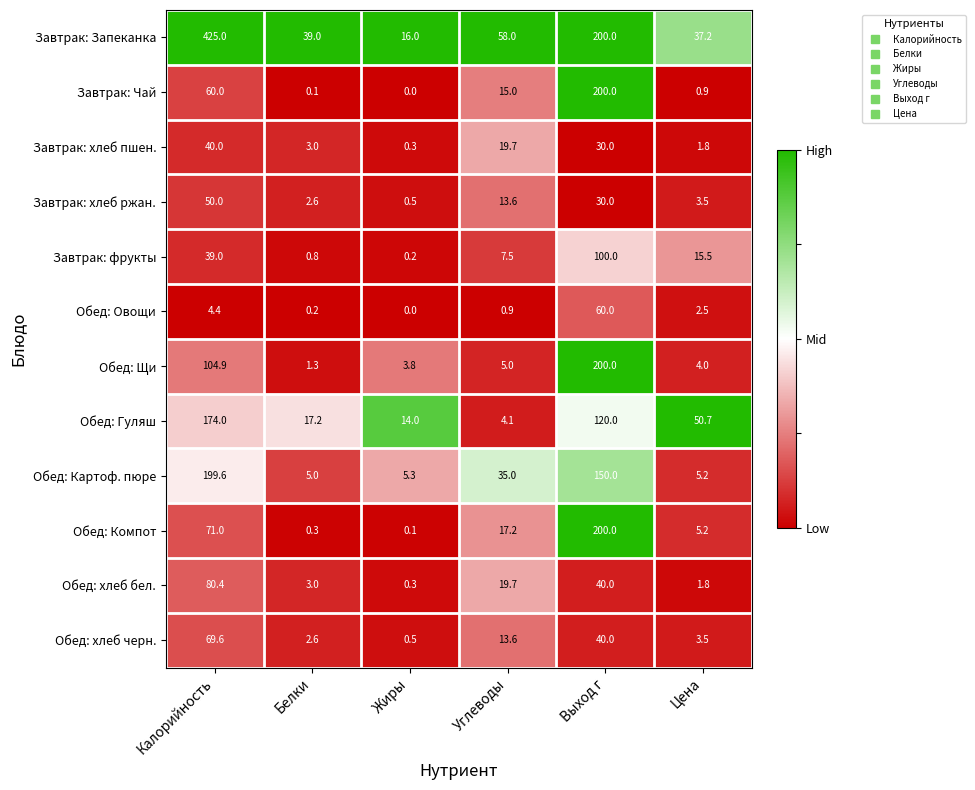

Which series has the largest range (max minus min)?

Завтрак: Запеканка